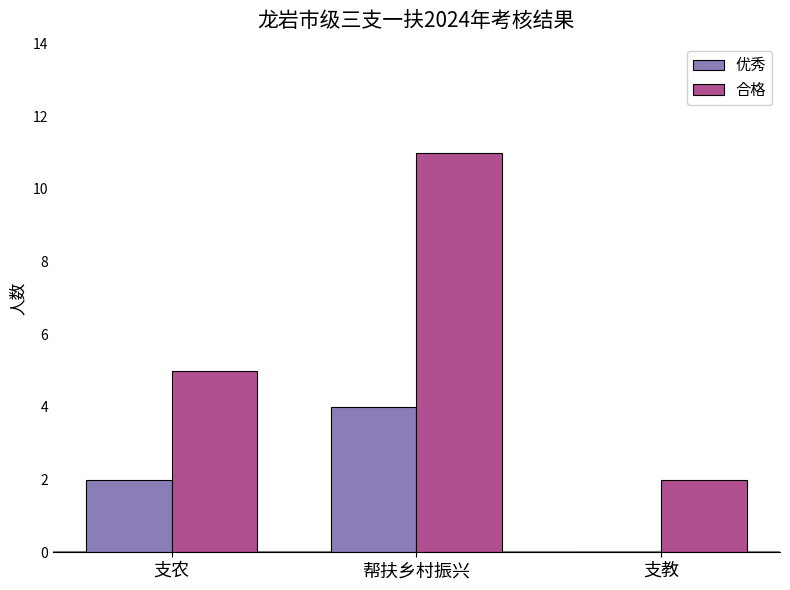

How many distinct data groups are displayed?

2